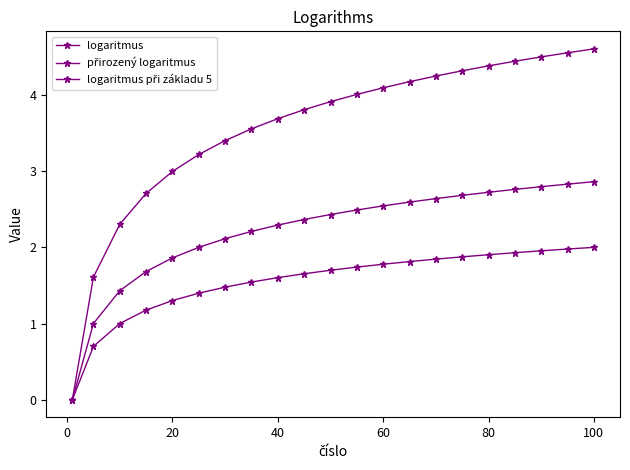

How many lines are shown in the chart?

3